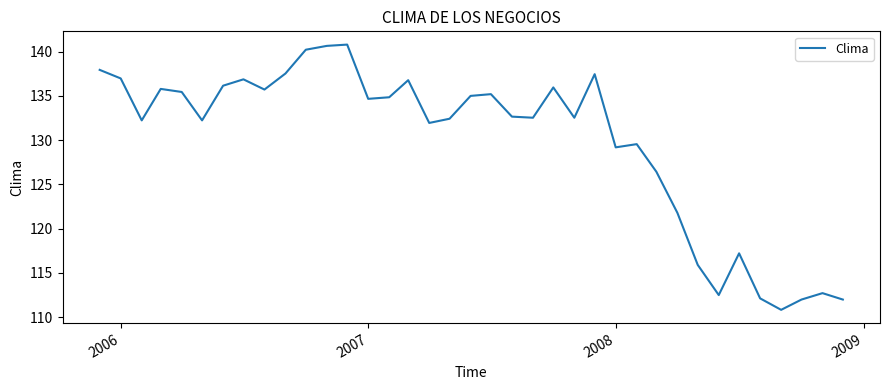

What is the greatest value displayed?

140.8